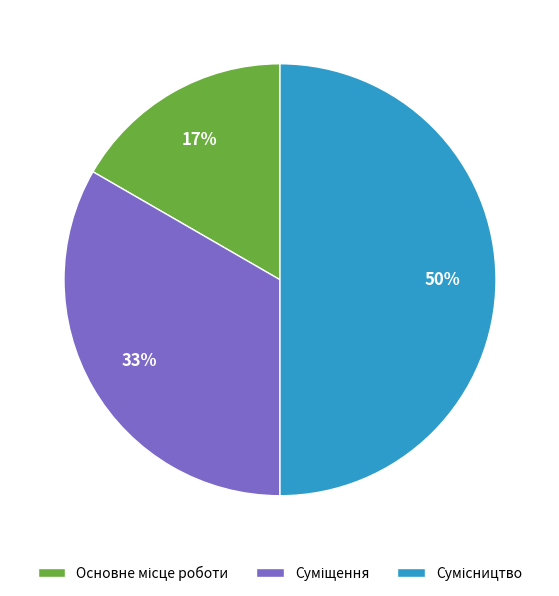

To the nearest percent, what is the average slice percentage?

33%